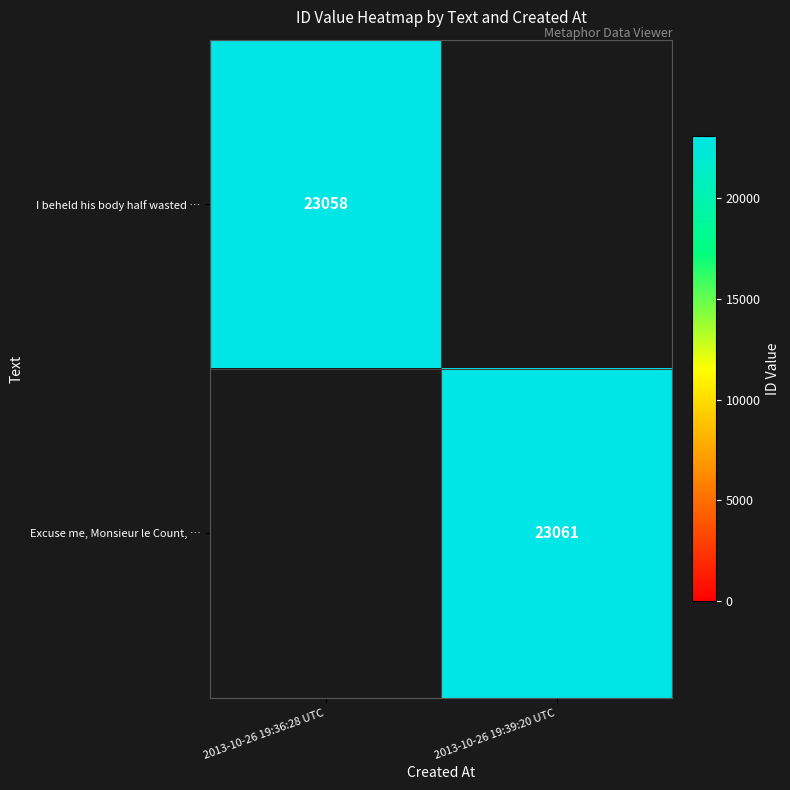

Between 2013-10-26 19:36:28 UTC and 2013-10-26 19:39:20 UTC, which is larger?

2013-10-26 19:39:20 UTC